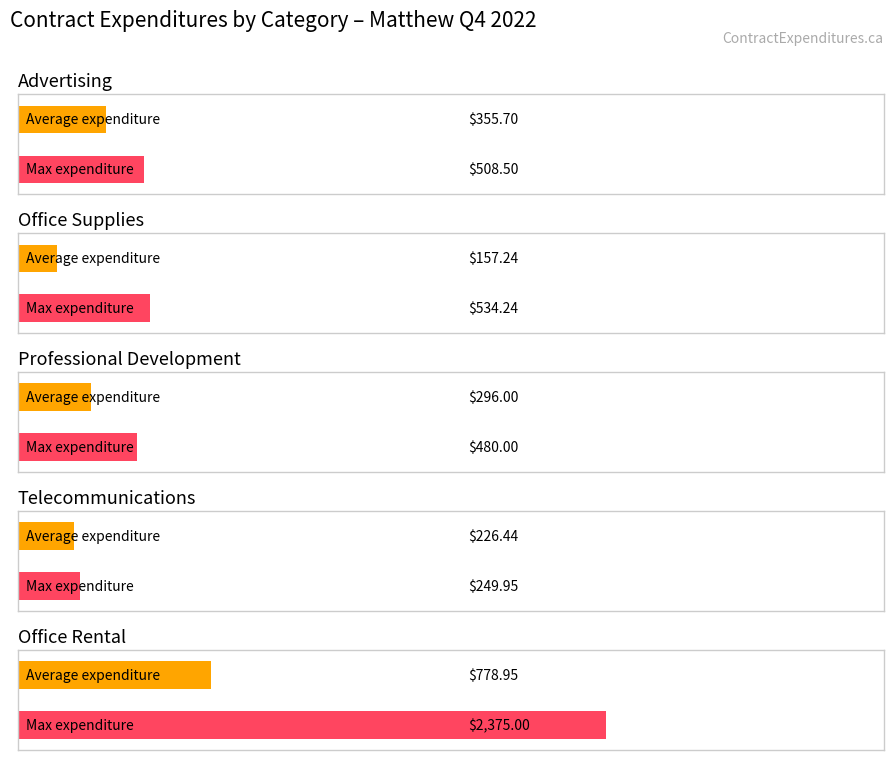

Which has a higher value, Advertising or Office Rental?

Office Rental